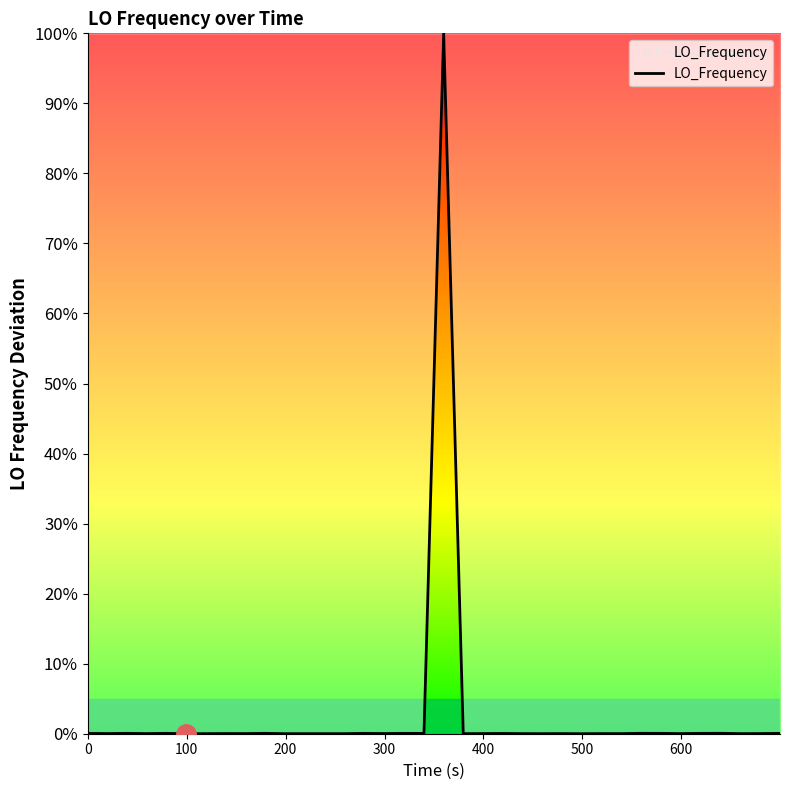

What is the difference between the maximum and minimum values?

100.0